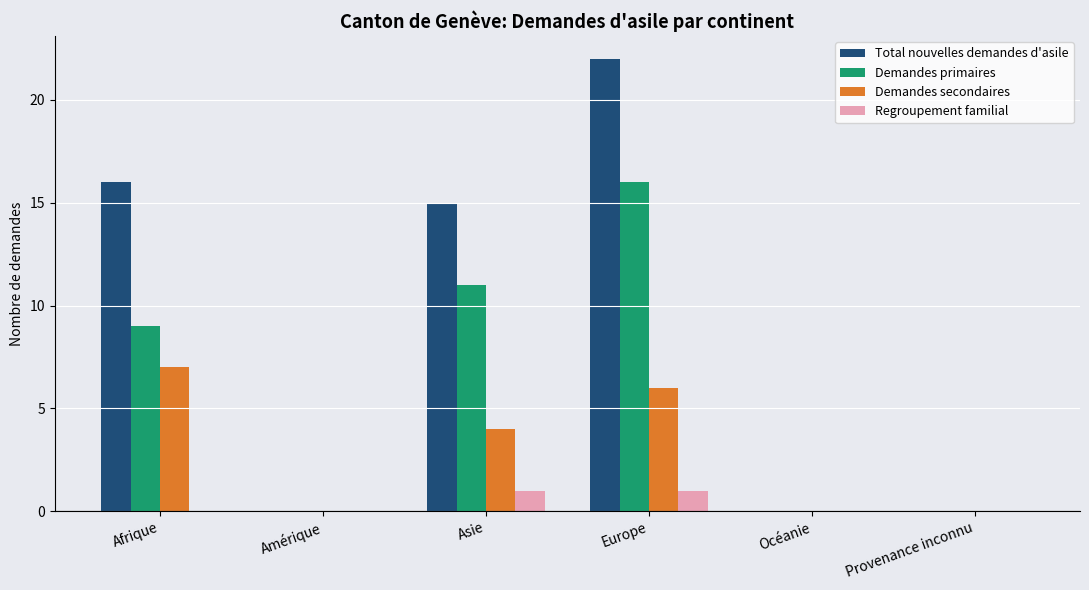

The Total nouvelles demandes d'asile series shows 30 at Europe. True or false?

False